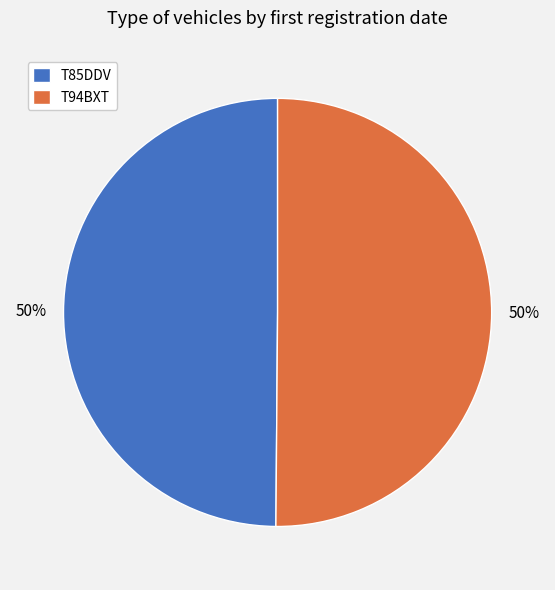

True or false: T94BXT accounts for 50% of the total.

True